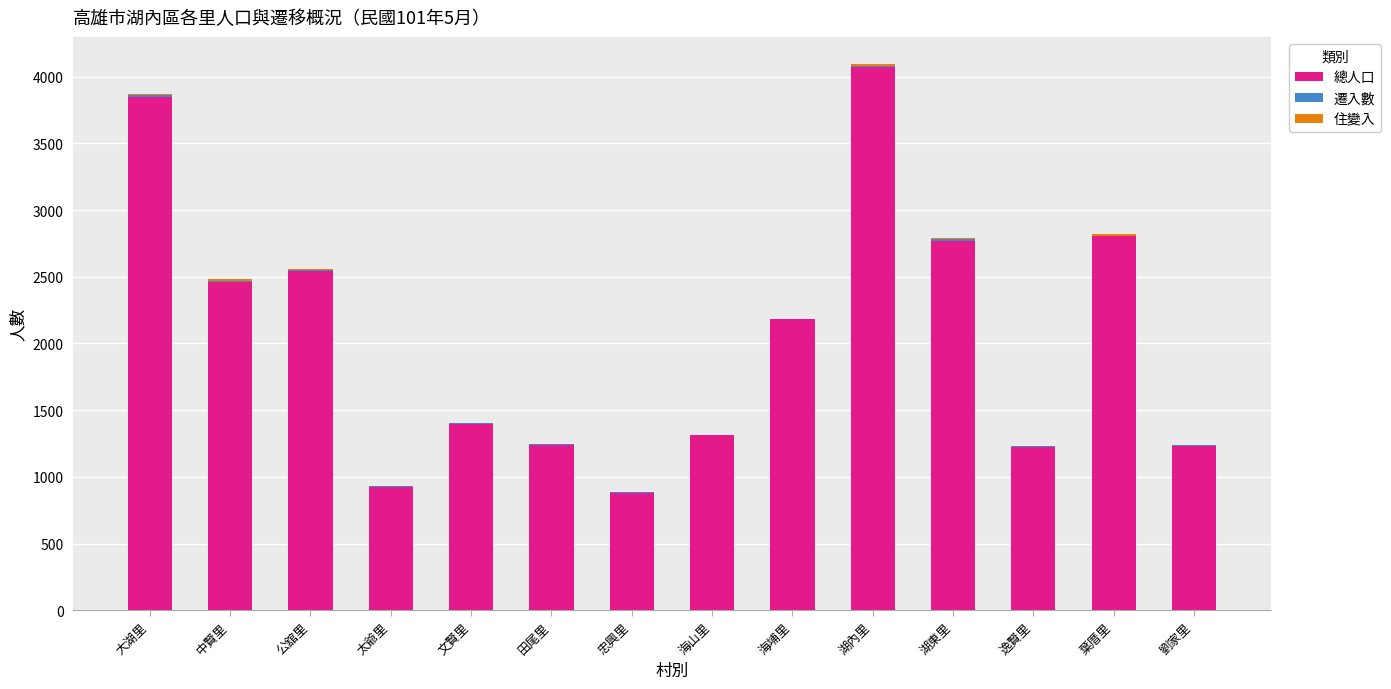

What is the highest value of the 總人口 series?

4073